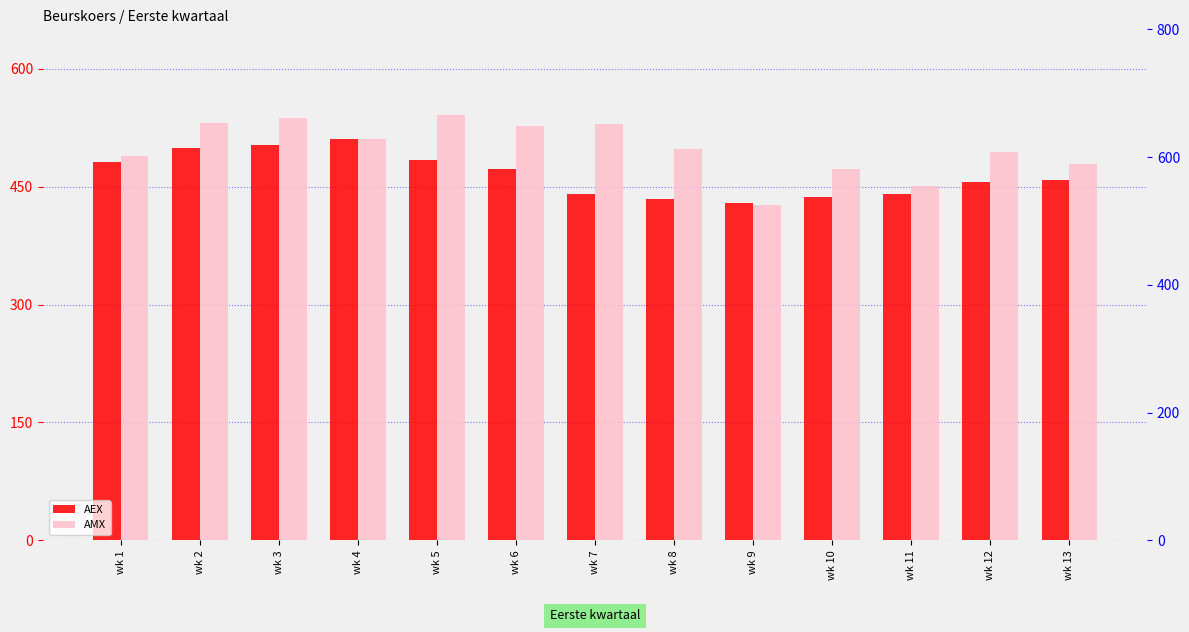

Which has a higher value, wk 3 or wk 12?

wk 3